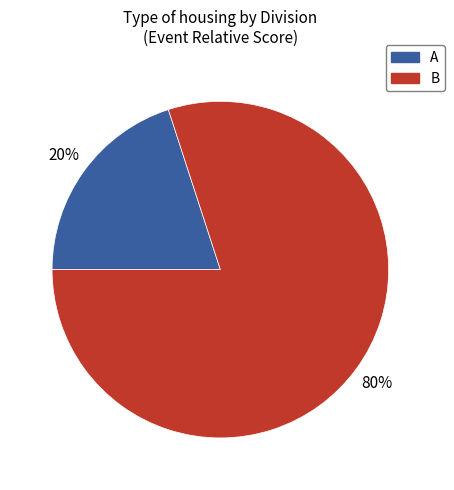

Does any single category account for the majority?

Yes